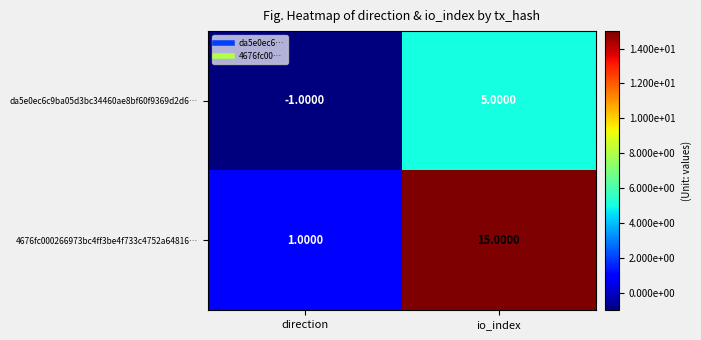

What is the sum of all 4676fc000266973bc4ff3be4f733c4752a64816… values?

16